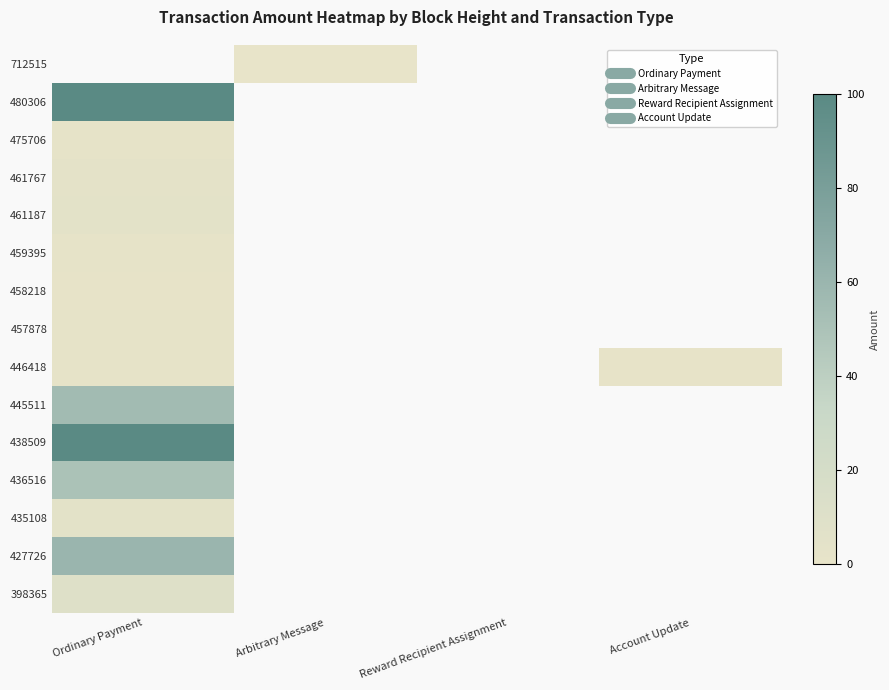

At which category is the sum across all series the highest?

Ordinary Payment